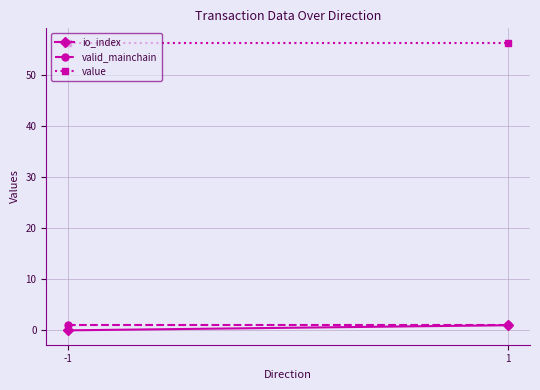

What is the spread (max minus min) of values at -1?

56.3